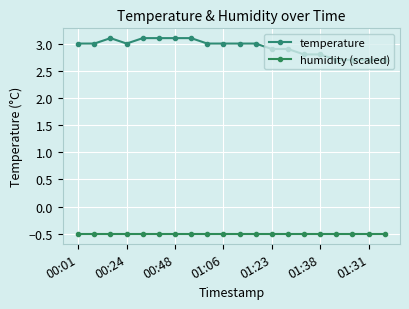

Reading left to right, transcribe all the data shown in this chart.

temperature: 3.0	3.0	3.1	3.0	3.1	3.1	3.1	3.1	3.0	3.0	3.0	3.0	2.9	2.9	2.8	2.8	2.7	2.7	2.7	2.7
humidity (scaled): -0.5	-0.5	-0.5	-0.5	-0.5	-0.5	-0.5	-0.5	-0.5	-0.5	-0.5	-0.5	-0.5	-0.5	-0.5	-0.5	-0.5	-0.5	-0.5	-0.5